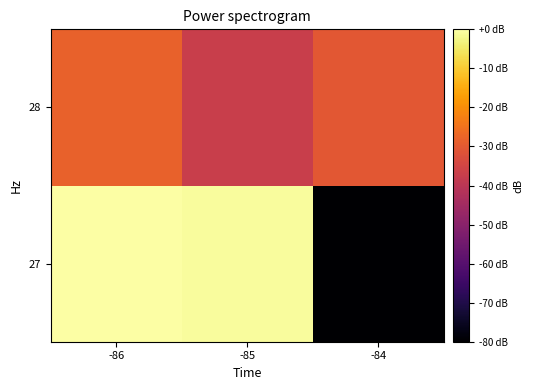

Rank the series at -84 from highest to lowest value.

28, 27